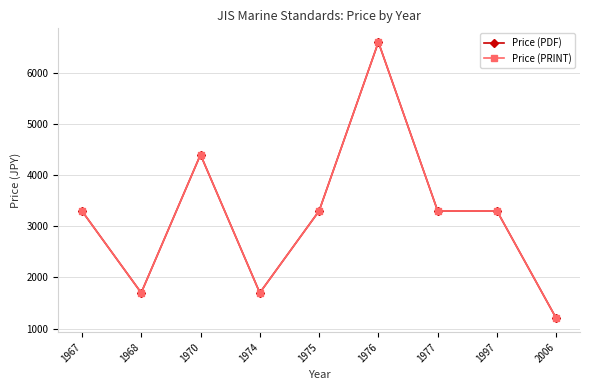

Between 1976 and 2006, which is larger?

1976